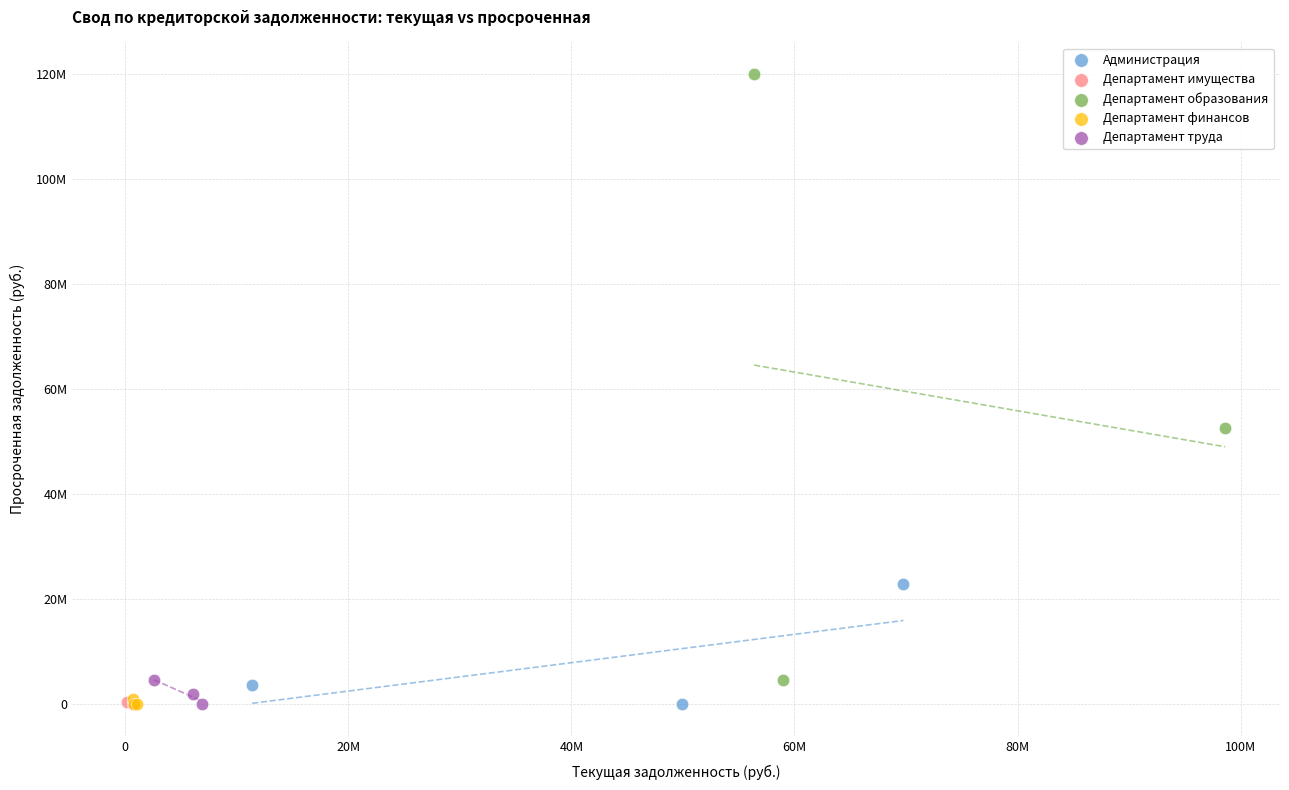

What are all the series names shown in the legend?

Администрация, Департамент имущества, Департамент образования, Департамент финансов, Департамент труда